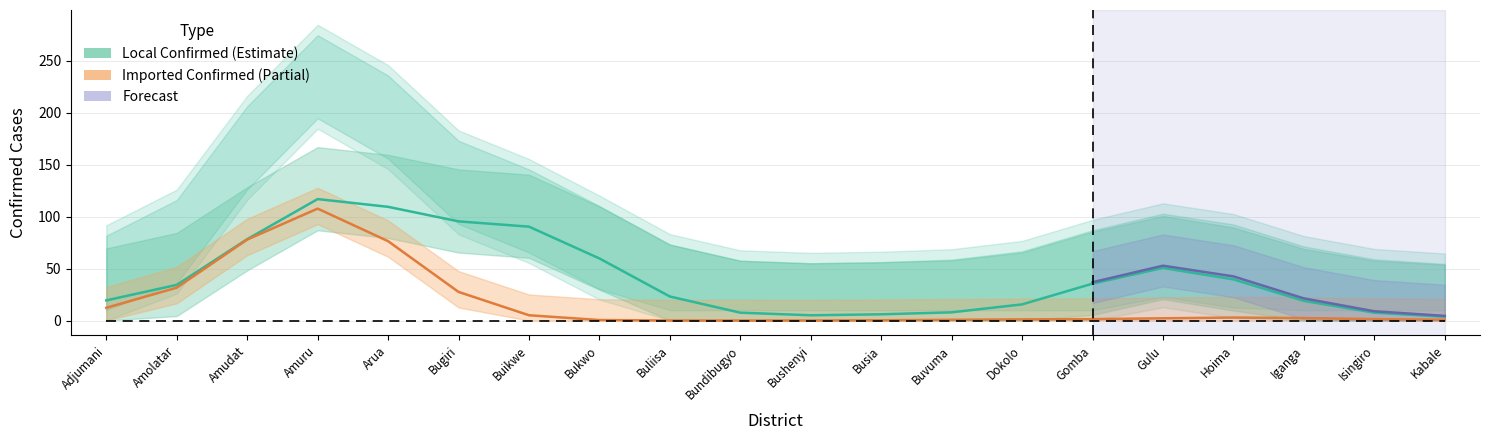

Reading left to right, extract all data points from this chart.

Local Confirmed: 19.4	34.3	78.3	116.9	109.4	95.4	90.3	59.7	23.1	7.6	5.1	6.0	7.9	15.5	35.5	50.6	39.6	18.9	7.6	3.7
Imported Confirmed: 12.2	31.6	77.9	107.7	76.4	27.5	5.1	0.5	0.0	0.0	0.0	0.2	0.7	1.1	1.4	2.2	2.9	2.4	1.4	0.8